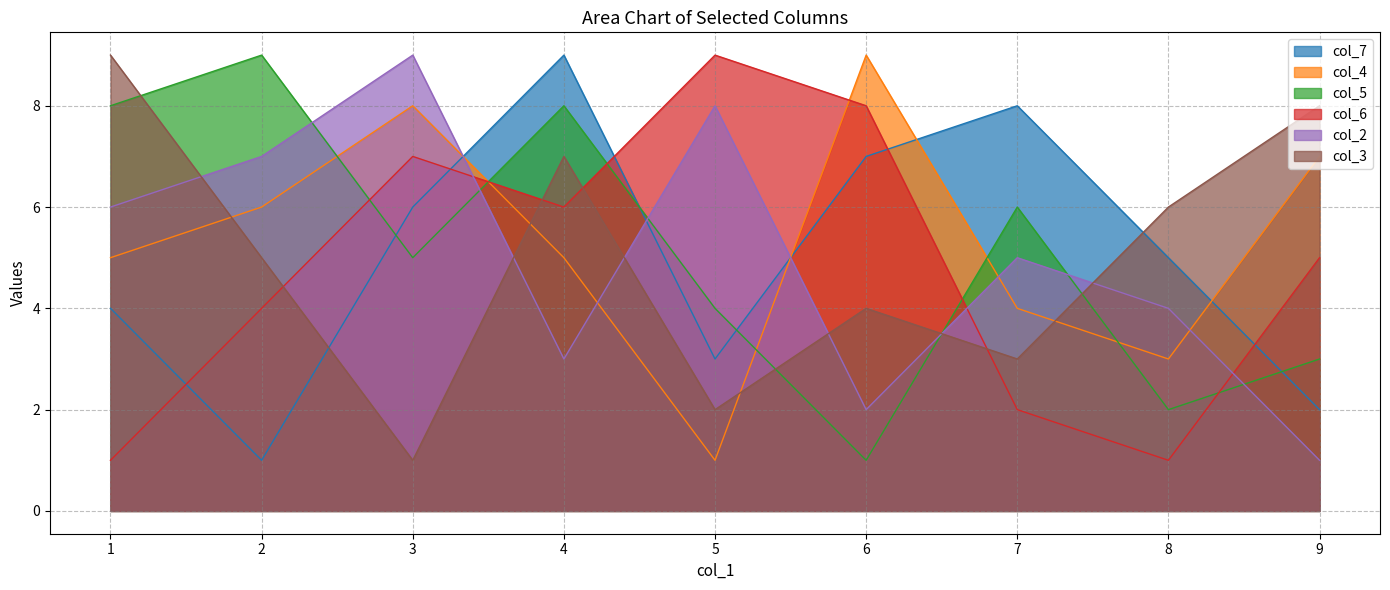

What is the difference between the maximum and minimum values in the col_3 series?

8